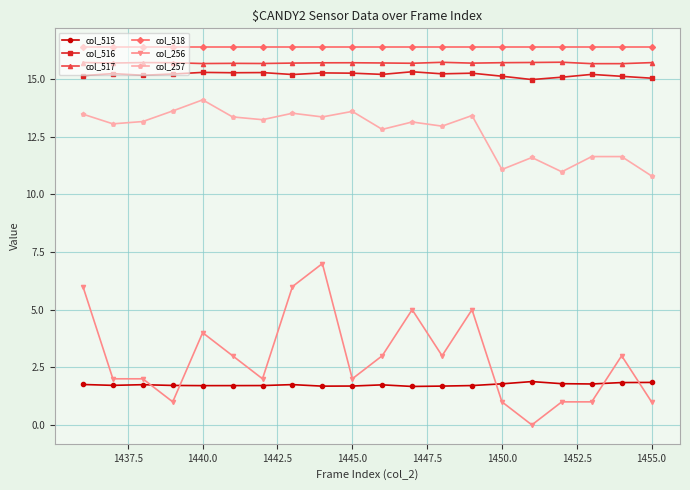

What is the value of the col_256 point at the 10th from the left?

2.0